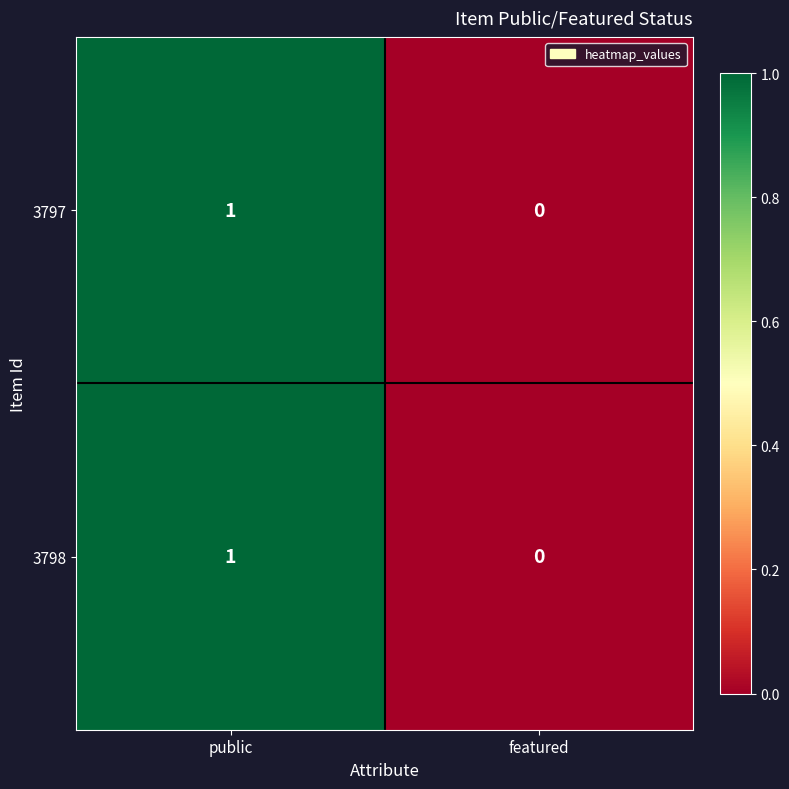

The 3798 series shows 2 at public. True or false?

False